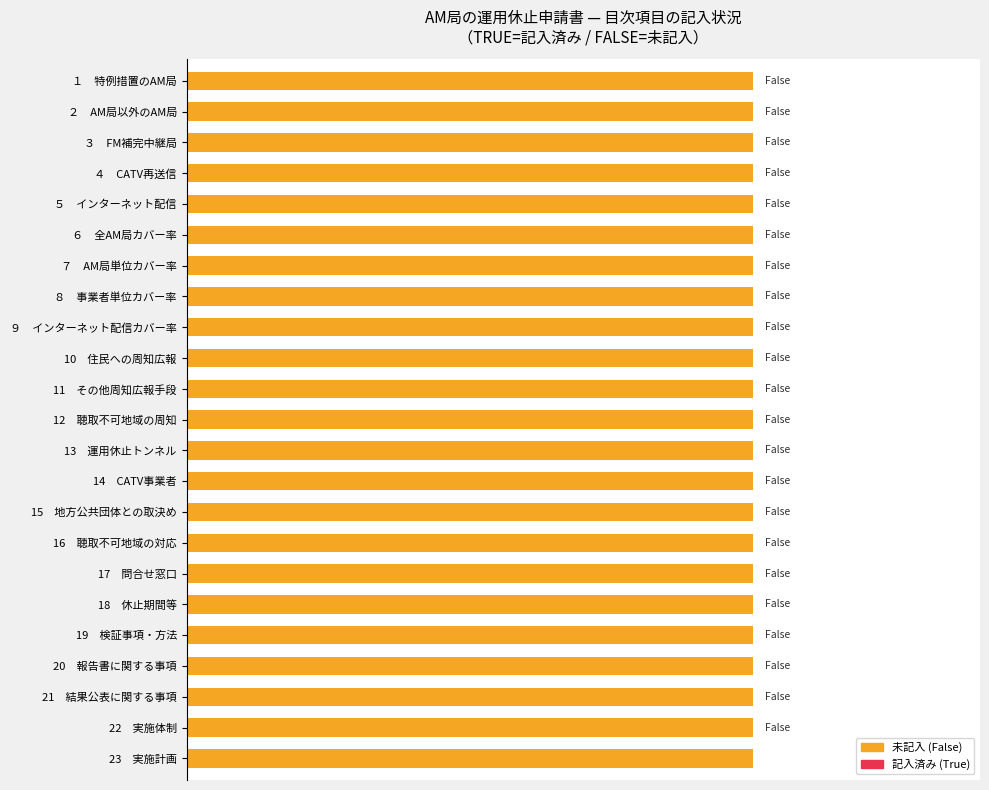

How many data points are less than 12?

11